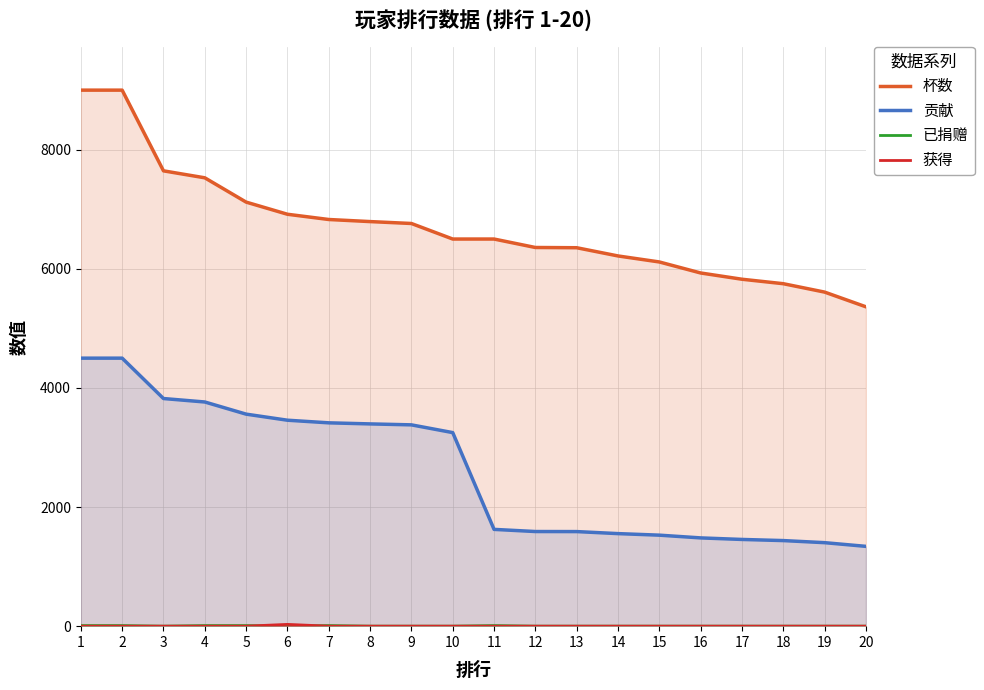

What is the difference between the 杯数 values at 4 and 5?

408